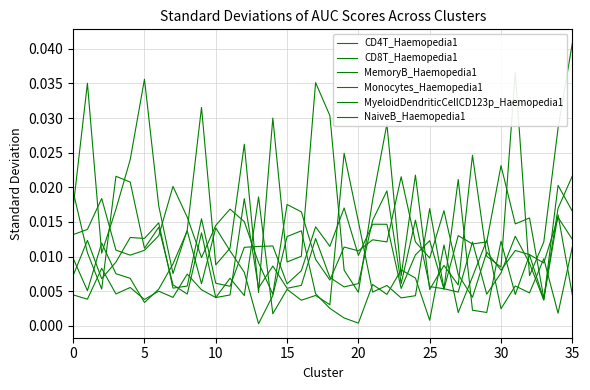

Does the chart display data point markers on the line(s)?

No